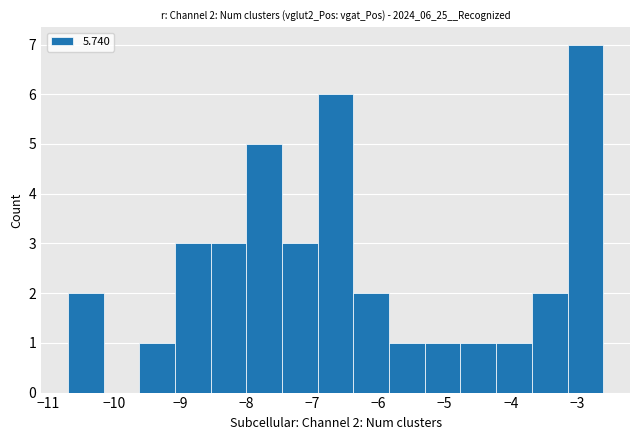

Over which range of the x-axis is the bar tallest?

-3.14 to -2.60